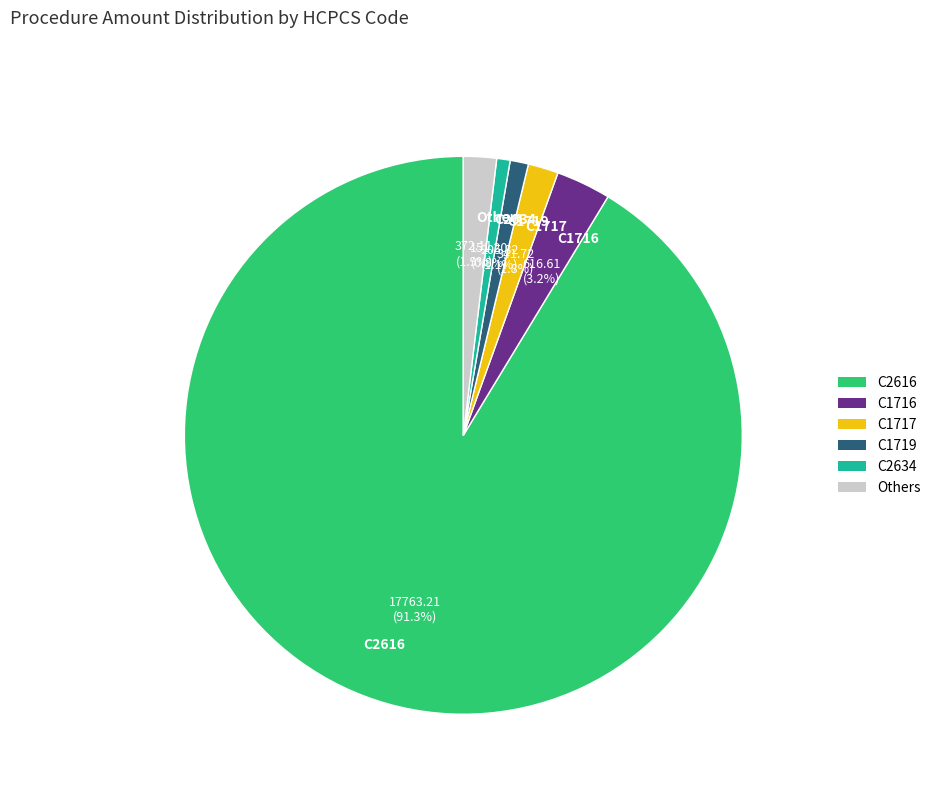

Which slice is the largest?

C2616